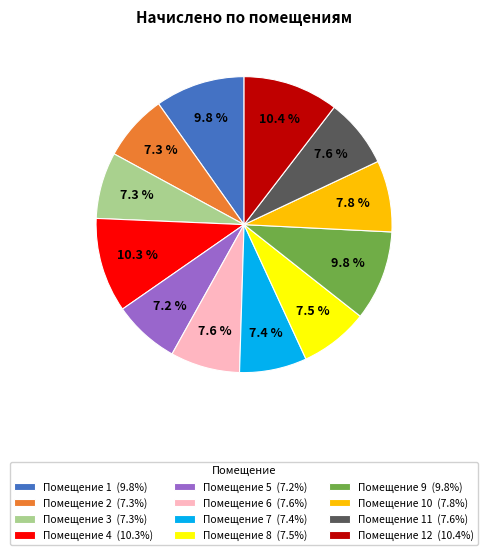

To the nearest percent, what is the difference between the largest and smallest slice percentages?

3%